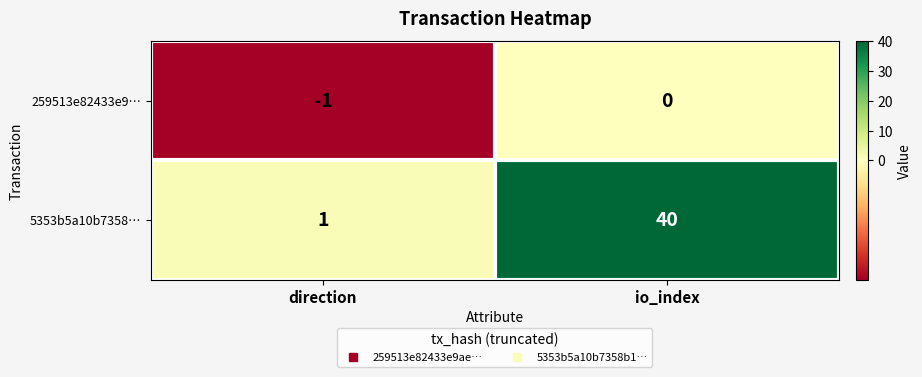

Reading left to right, list all the values displayed in this chart.

259513e82433e9…: -1	0
5353b5a10b7358…: 1	40